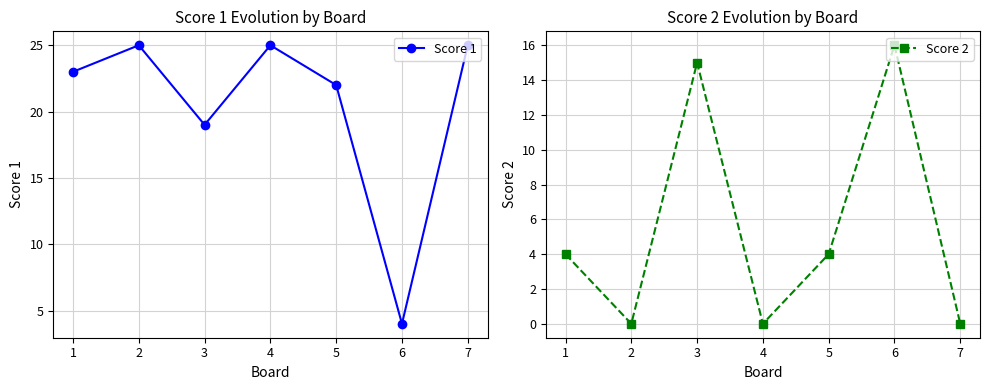

What is the approximate value of Score 1 at 6, to the nearest 5?

5